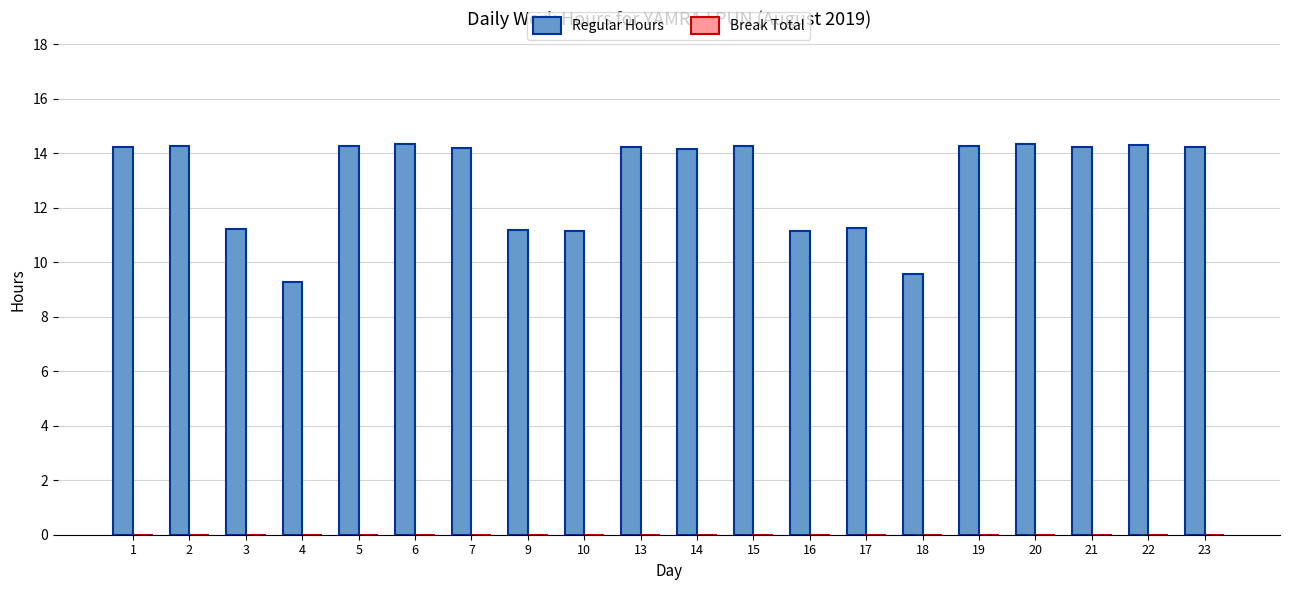

What is the difference between the values at 2 and 16?

3.1